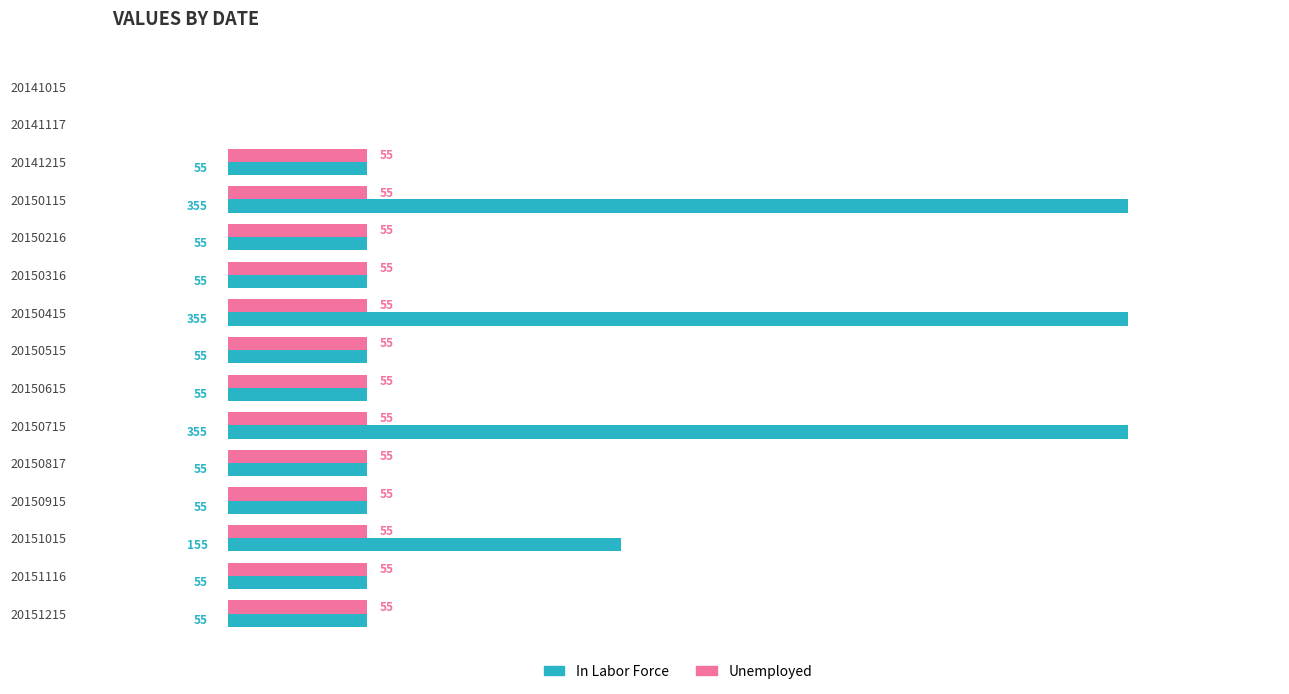

Is the value of Unemployed at 20151015 greater than the value of In Labor Force at 20150115?

No